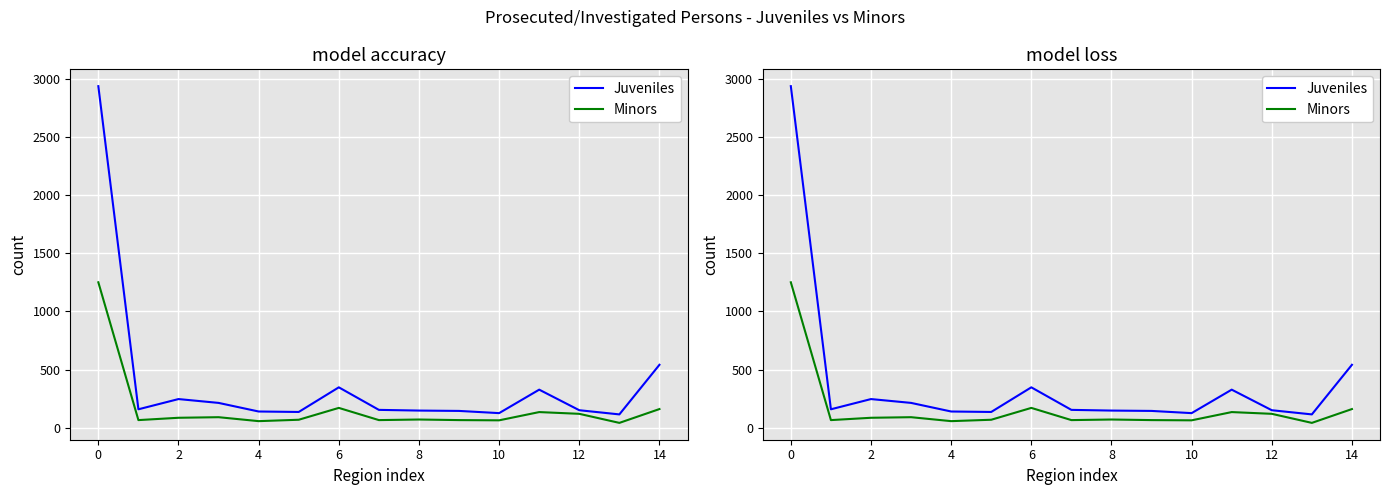

How many lines are shown in the chart?

2